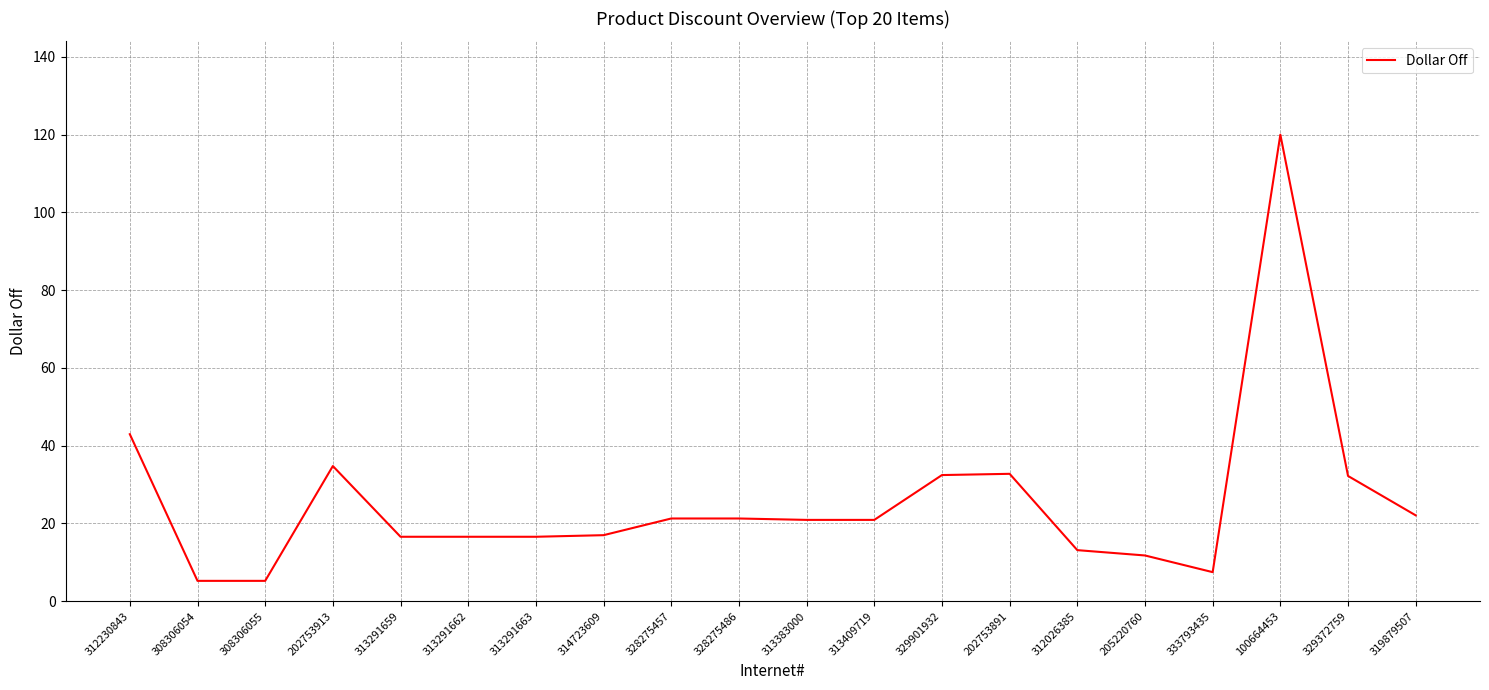

What position from the left is 313383000?

11